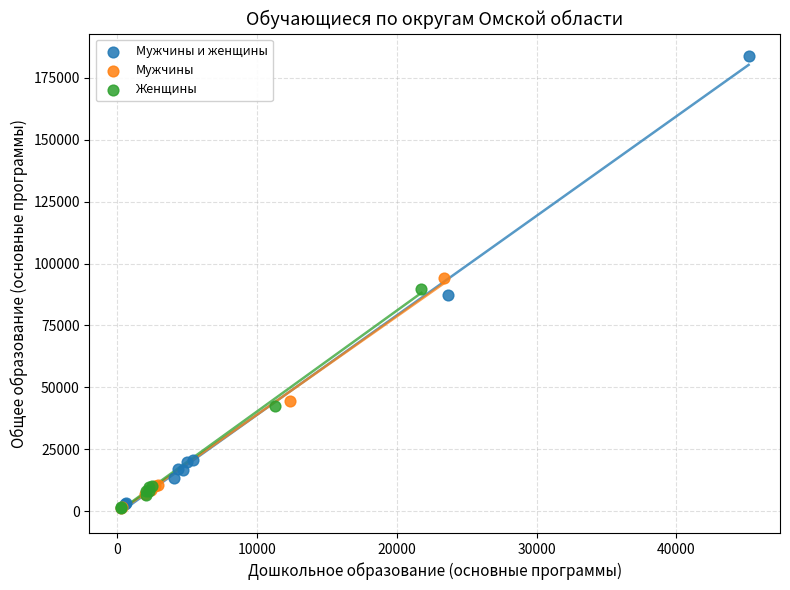

Which series contains the highest Y value?

Мужчины и женщины